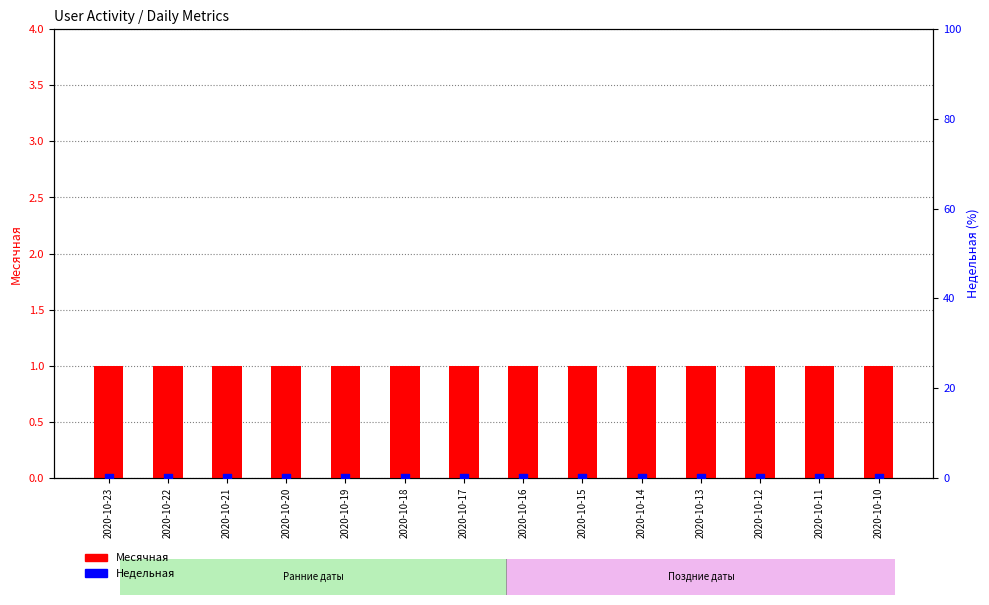

At how many categories does at least one series exceed 0?

14